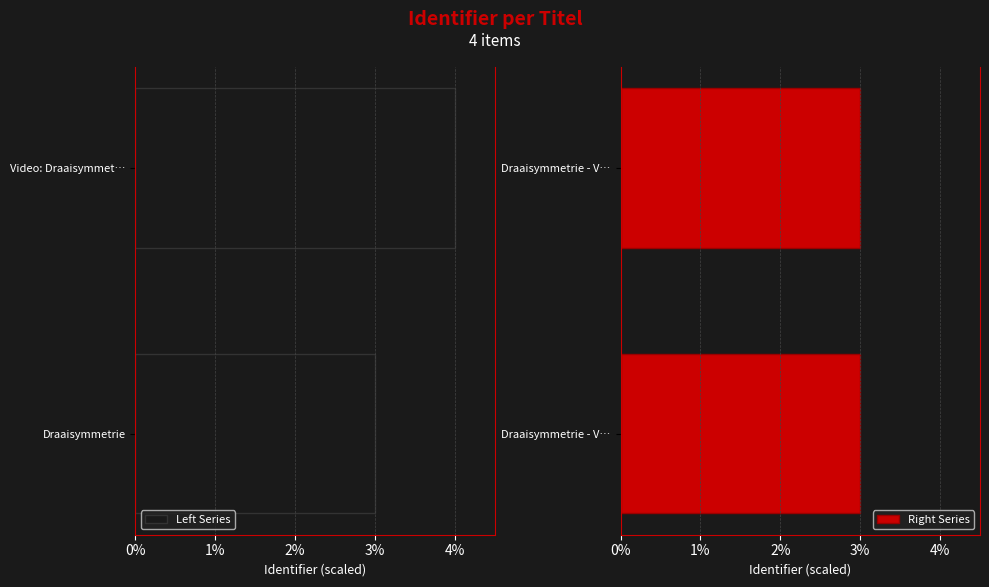

What is the lowest value of the Right Series series?

3.0